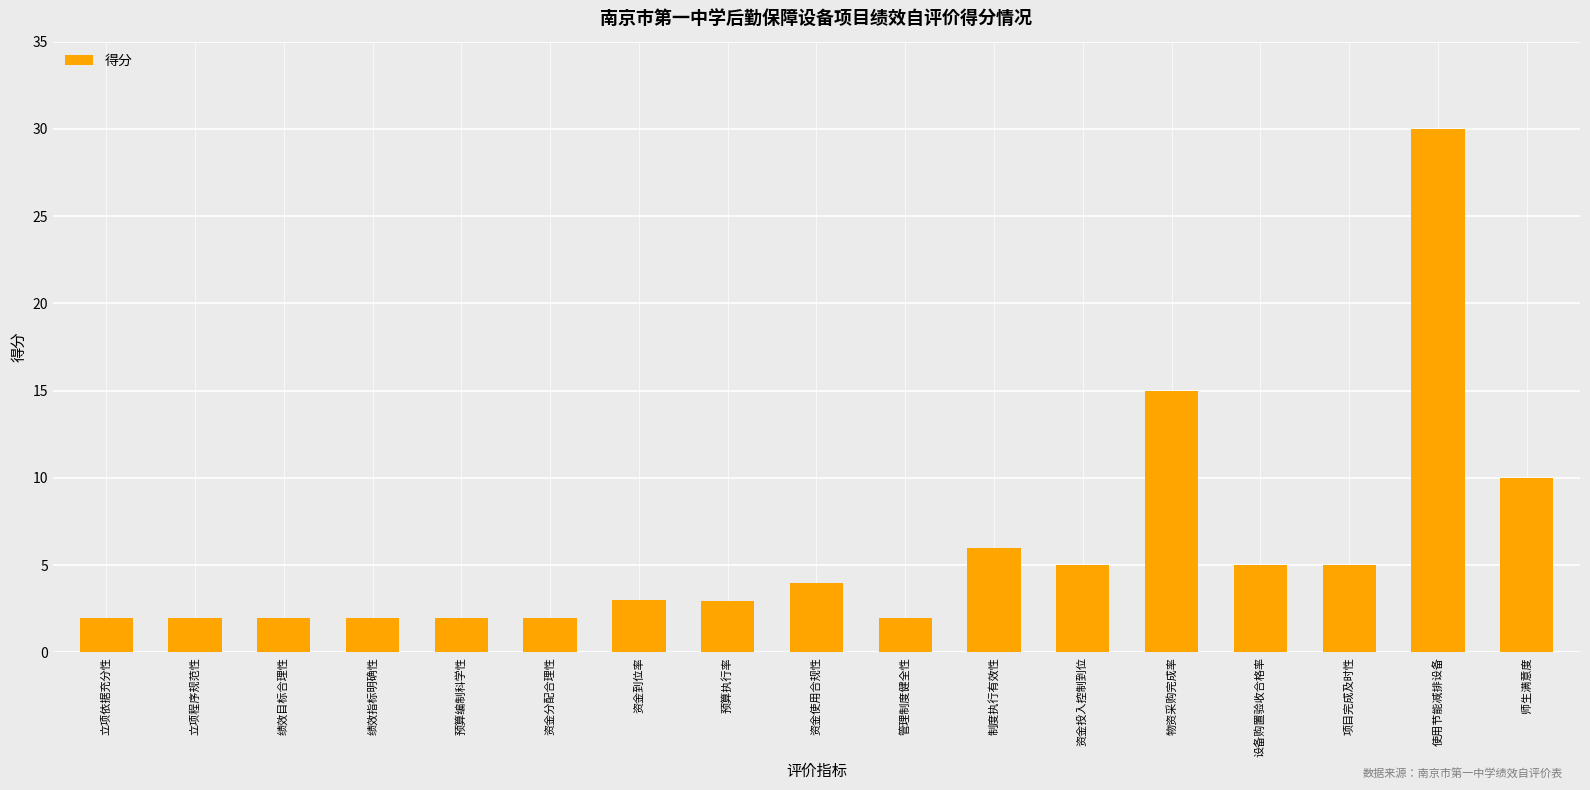

Which has a higher value, 绩效指标明确性 or 预算执行率?

预算执行率